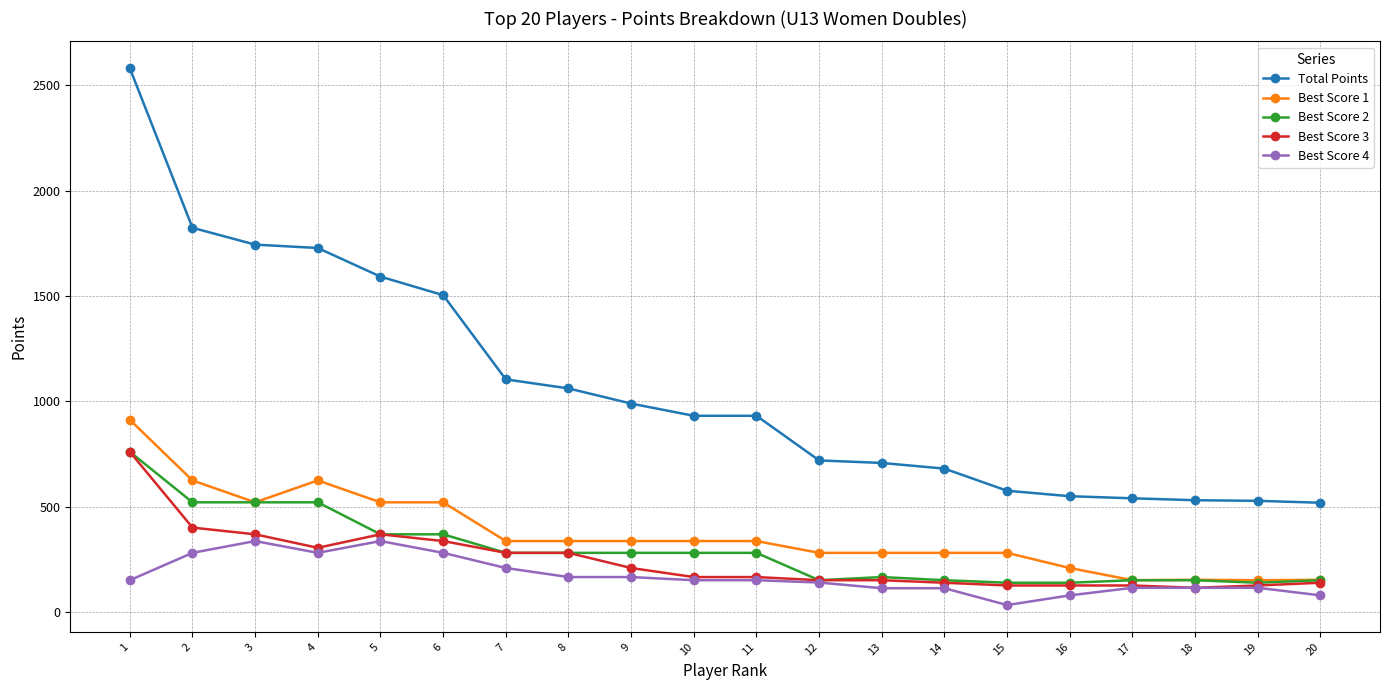

The value of Best Score 4 at 2 is 280. True or false?

True